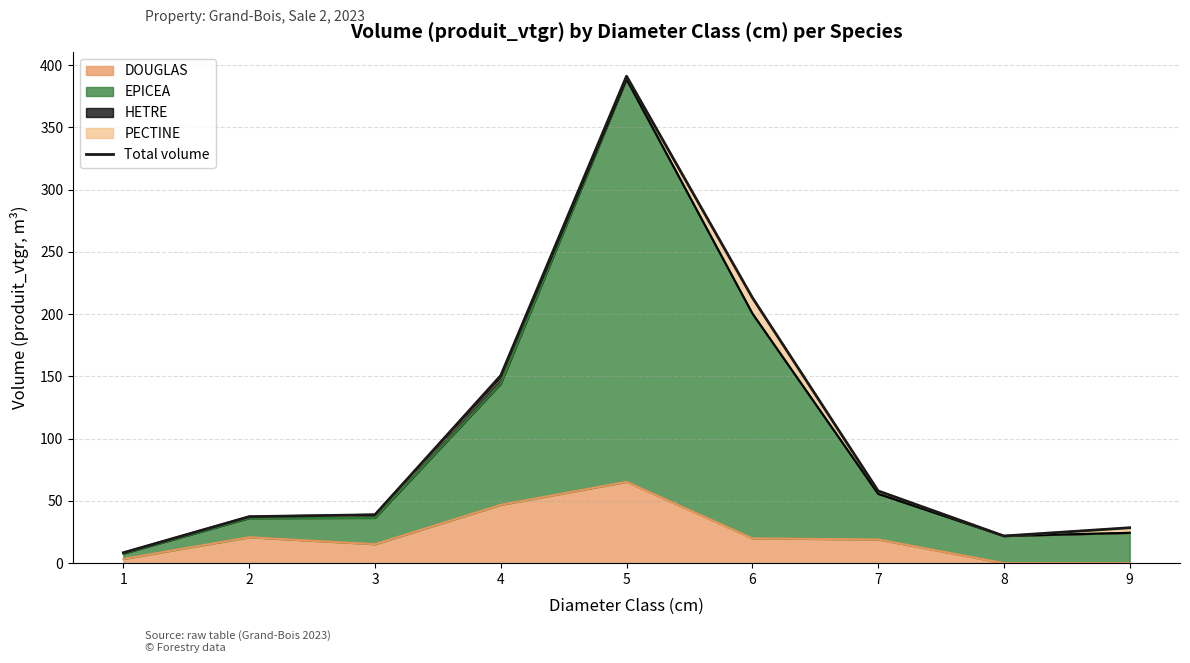

What is the value of the 9th point from the left?

28.5